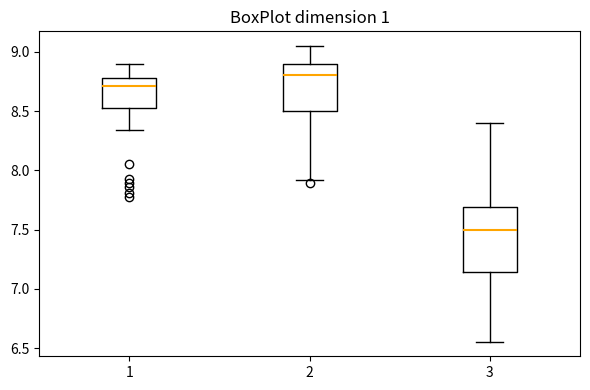

Which box has the lowest median line?

3